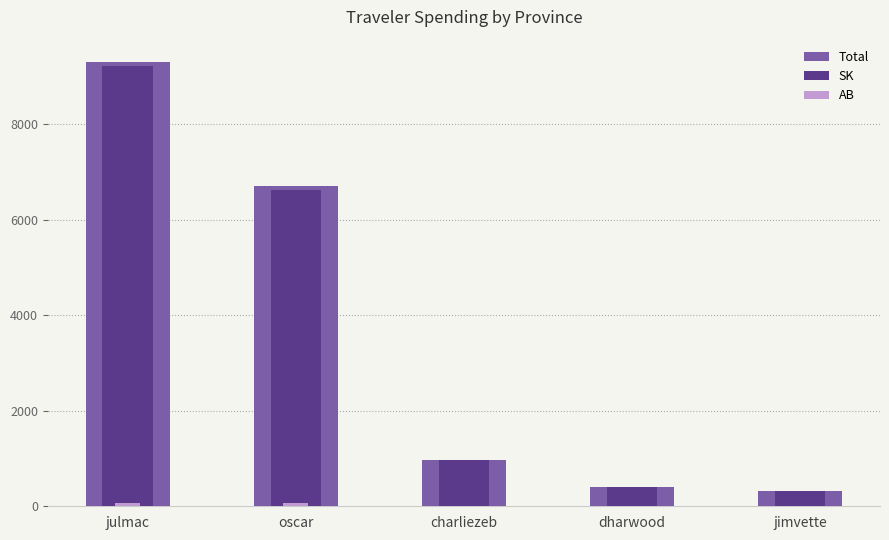

At how many categories does at least one series exceed 1208?

2